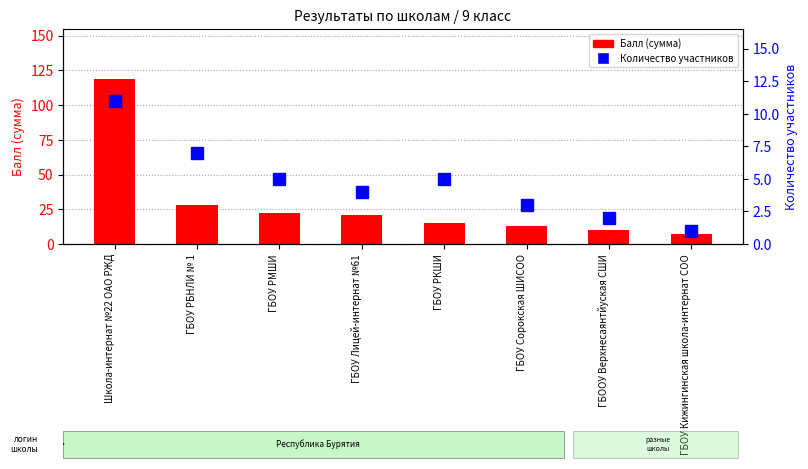

Reading left to right, list all the values displayed in this chart.

Балл (сумма): Школа-интернат №22 ОАО РЖД=119	ГБОУ РБНЛИ № 1=28	ГБОУ РМШИ=22	ГБОУ Лицей-интернат №61=21	ГБОУ РКШИ=15	ГБОУ Сорокская ШИСОО=13	ГБООУ Верхнесаянтйуская СШИ=10	ГБОУ Кижингинская школа-интернат СОО=7
Количество участников: Школа-интернат №22 ОАО РЖД=11	ГБОУ РБНЛИ № 1=7	ГБОУ РМШИ=5	ГБОУ Лицей-интернат №61=4	ГБОУ РКШИ=5	ГБОУ Сорокская ШИСОО=3	ГБООУ Верхнесаянтйуская СШИ=2	ГБОУ Кижингинская школа-интернат СОО=1